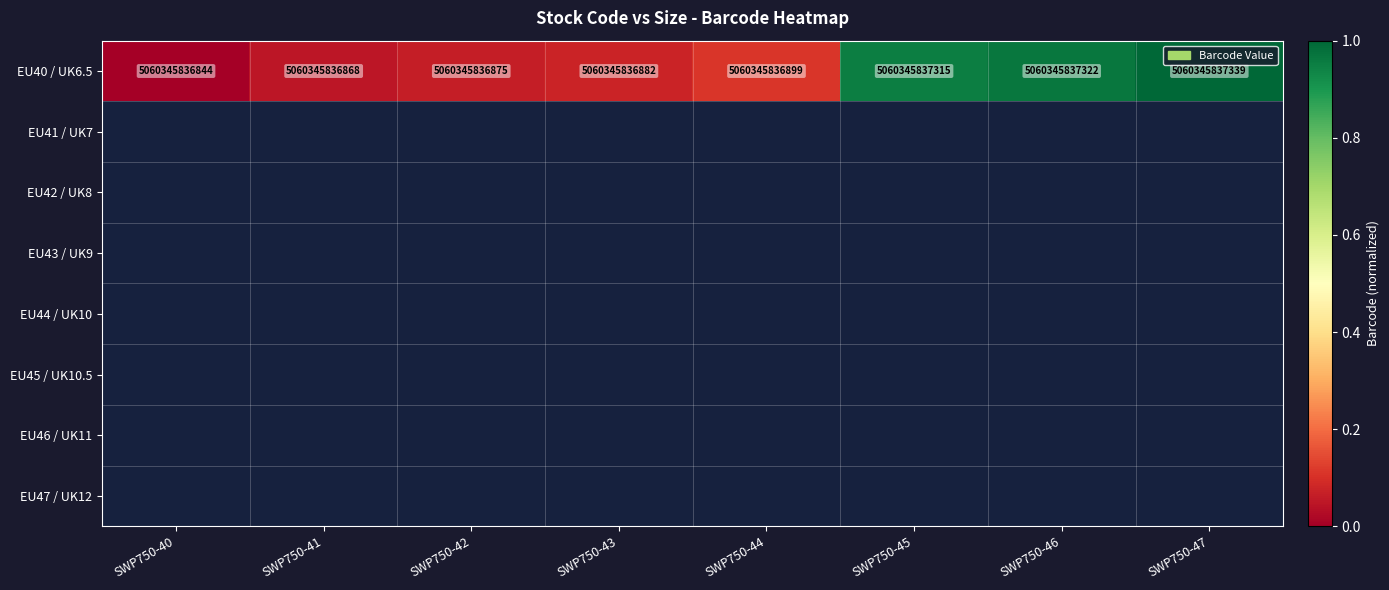

Read the value at SWP750-44.

0.1